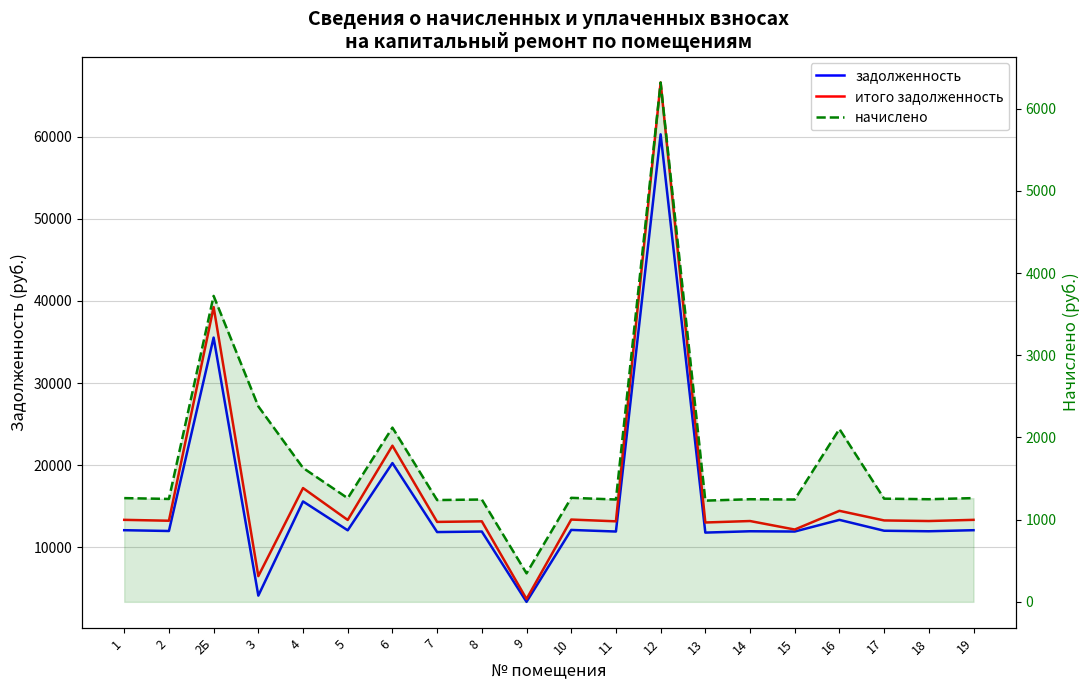

What are all the series names shown in the legend?

задолженность, итого задолженность, начислено